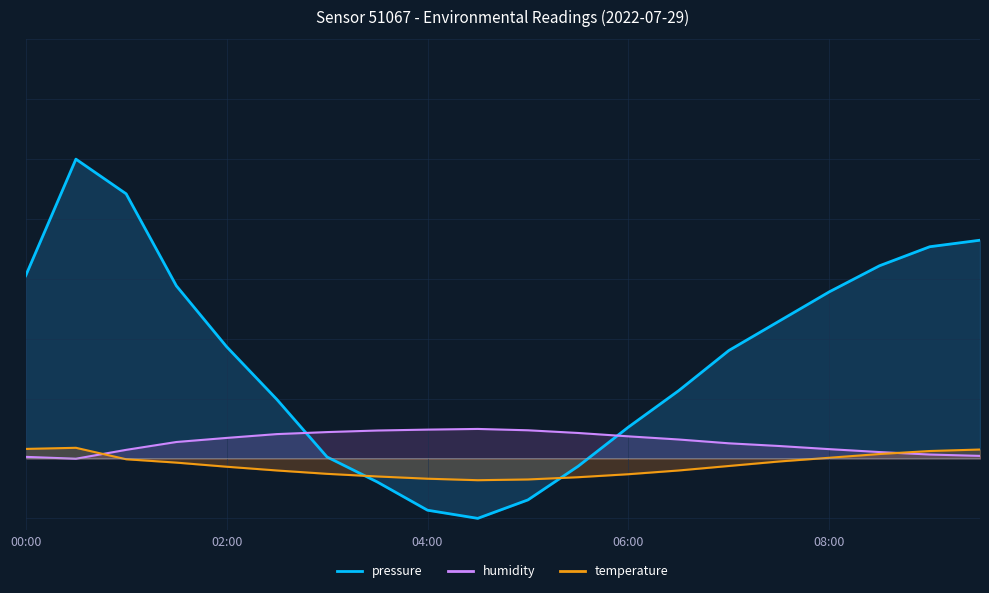

Which category has the highest value in the humidity series?

04:30